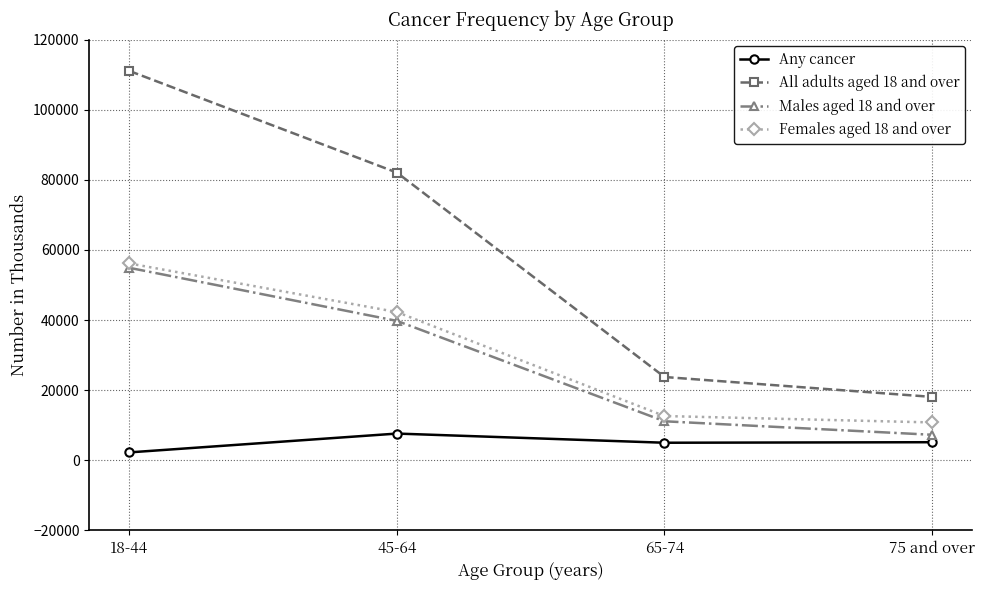

What position from the left is 75 and over?

4